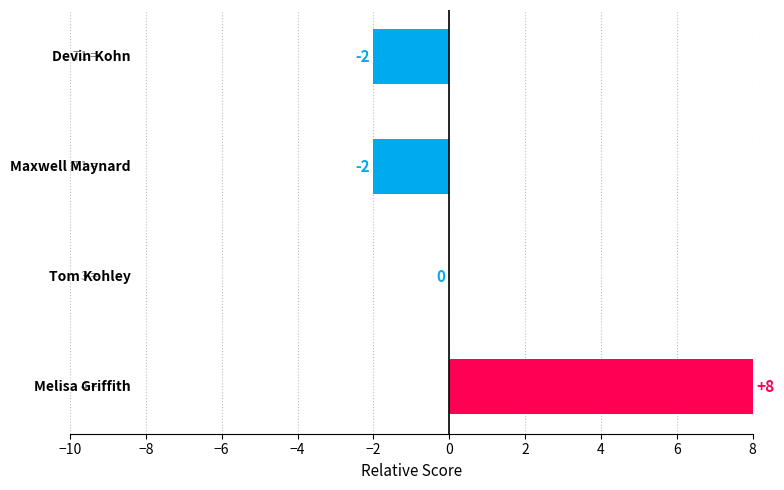

What is the sum of all values?

4